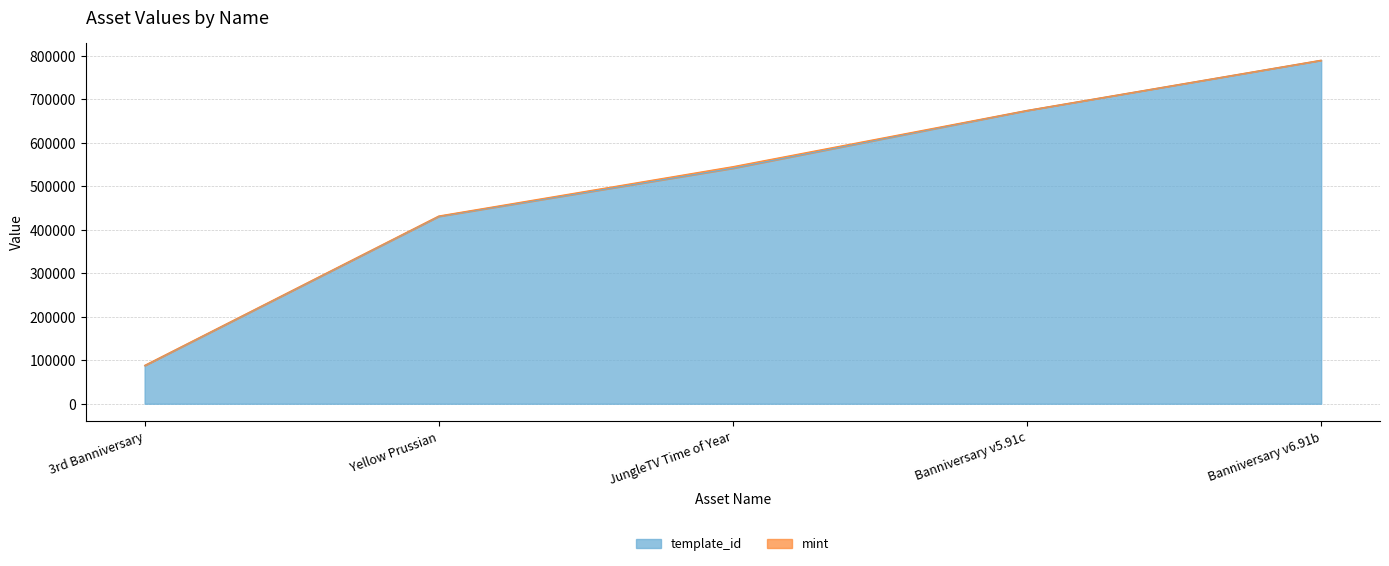

Reading left to right, transcribe all the data shown in this chart.

87604	430770	541468	674155	789638